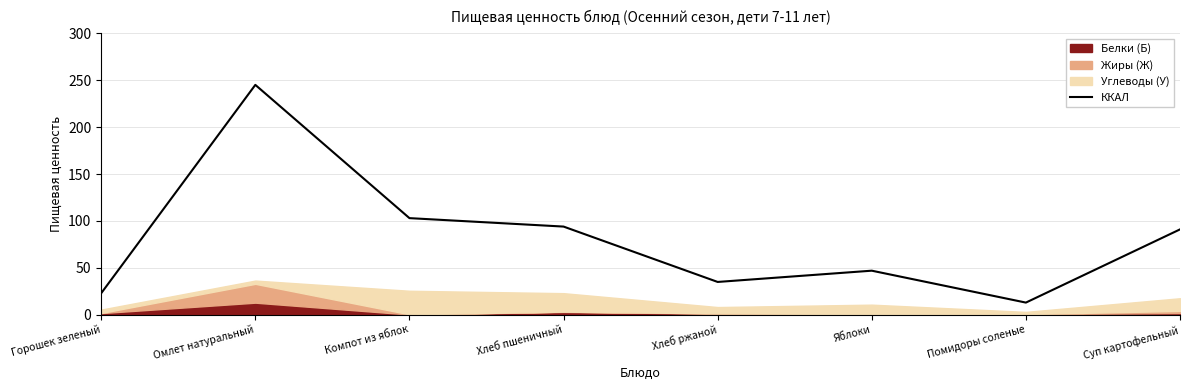

How many points are higher than both their immediate neighbors (excluding endpoints)?

2